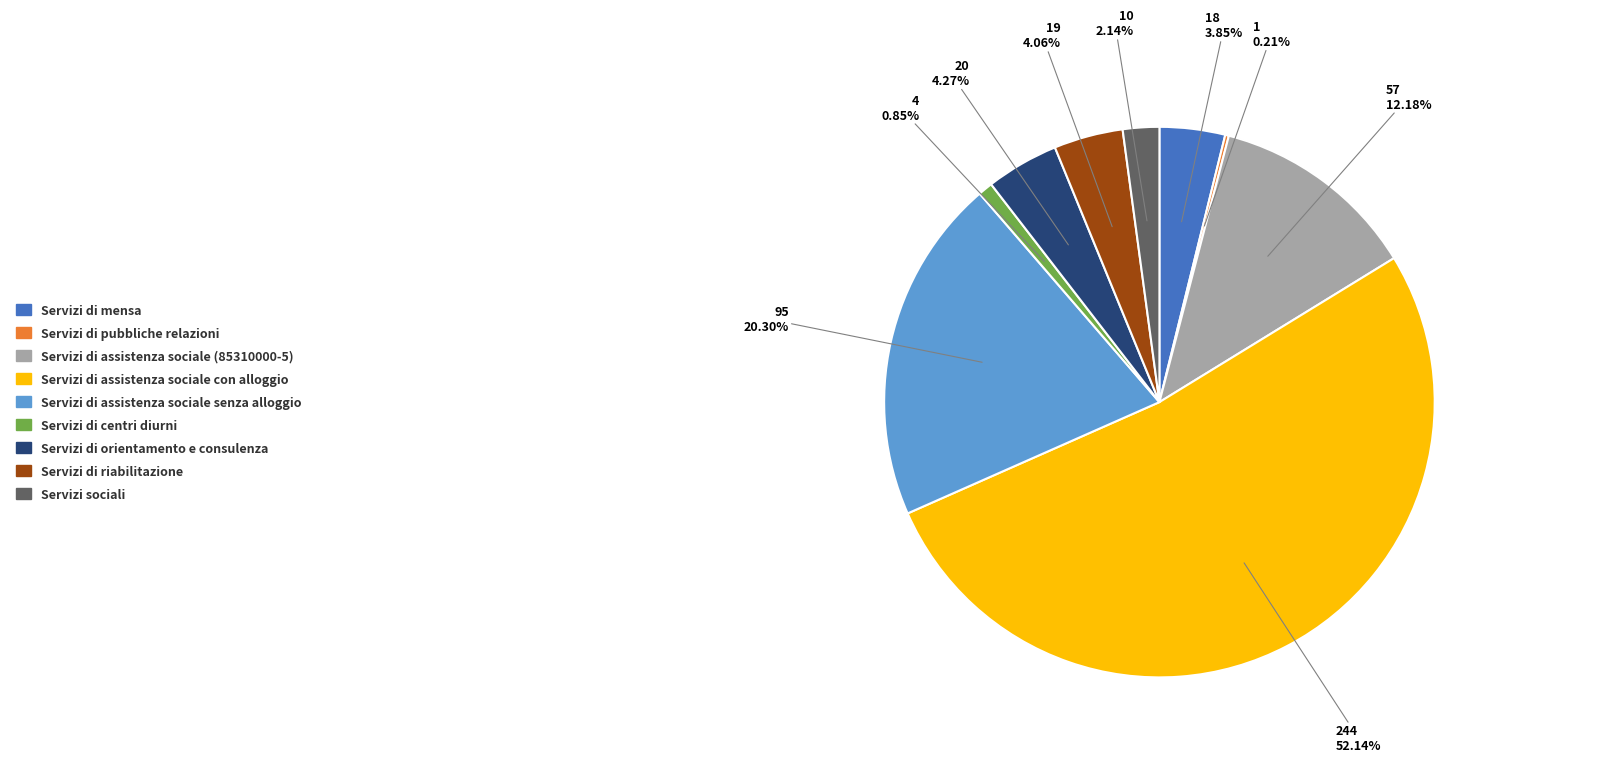

What portion of the pie excludes Servizi di assistenza sociale senza alloggio?

79.7%